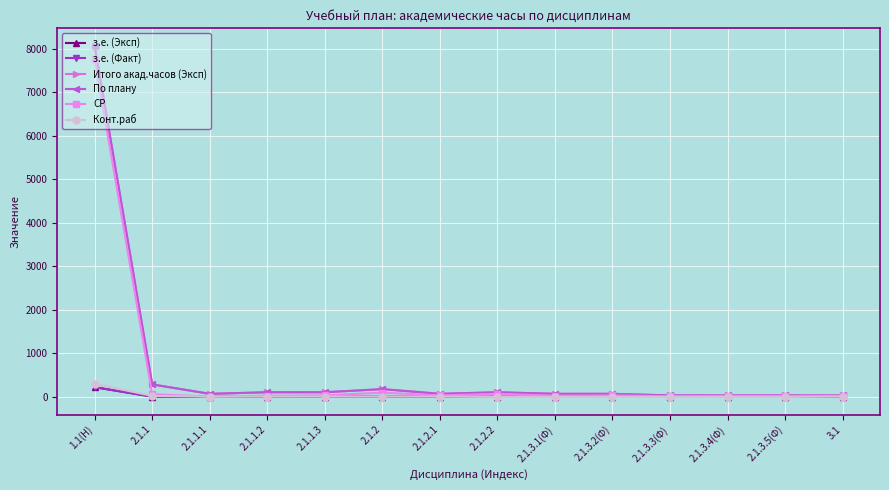

Which series changed the most between 2.1.1.1 and 2.1.3.4(Ф)?

Итого акад.часов (Эксп)